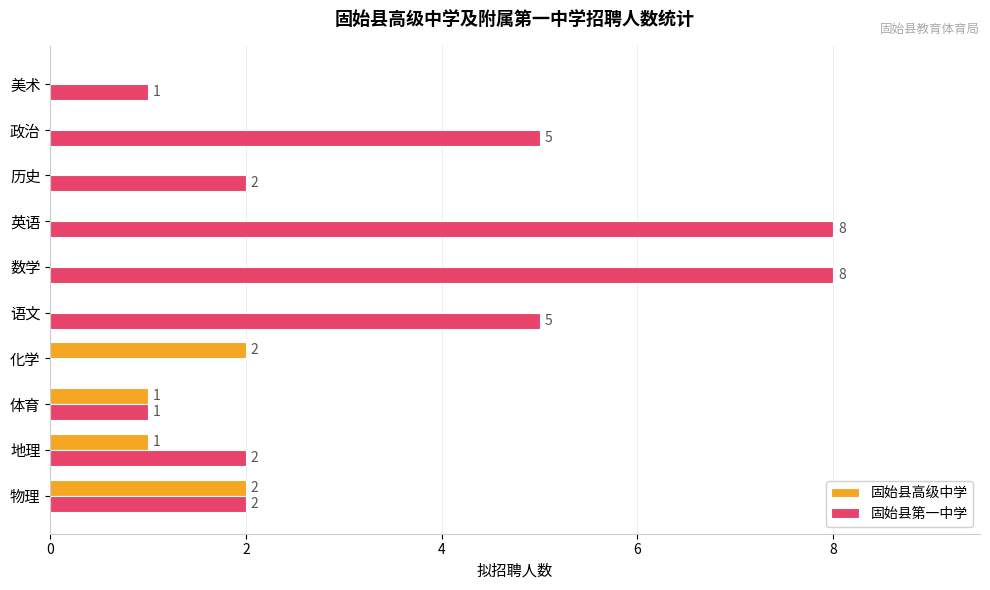

What is the average value of the 固始县高级中学 series?

1